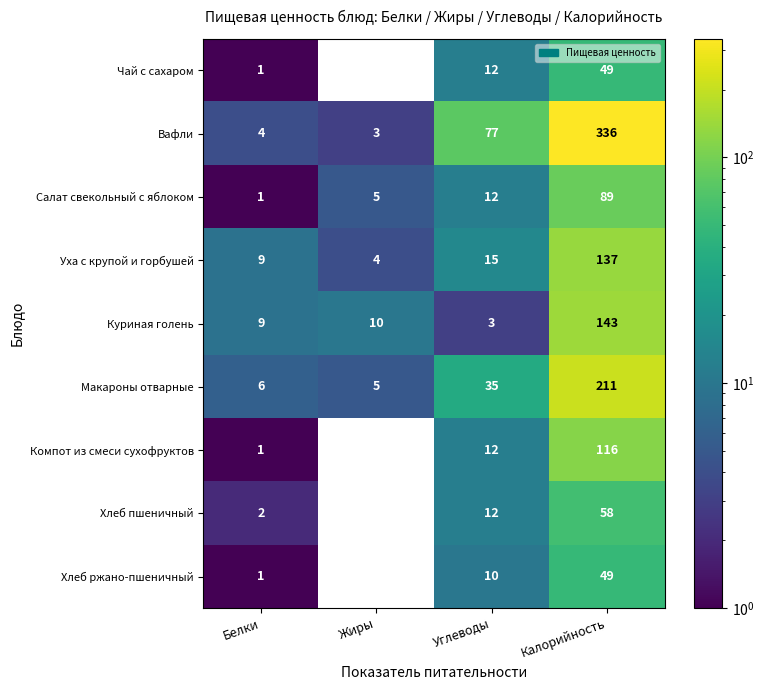

What is the total value across all series at Жиры?

27